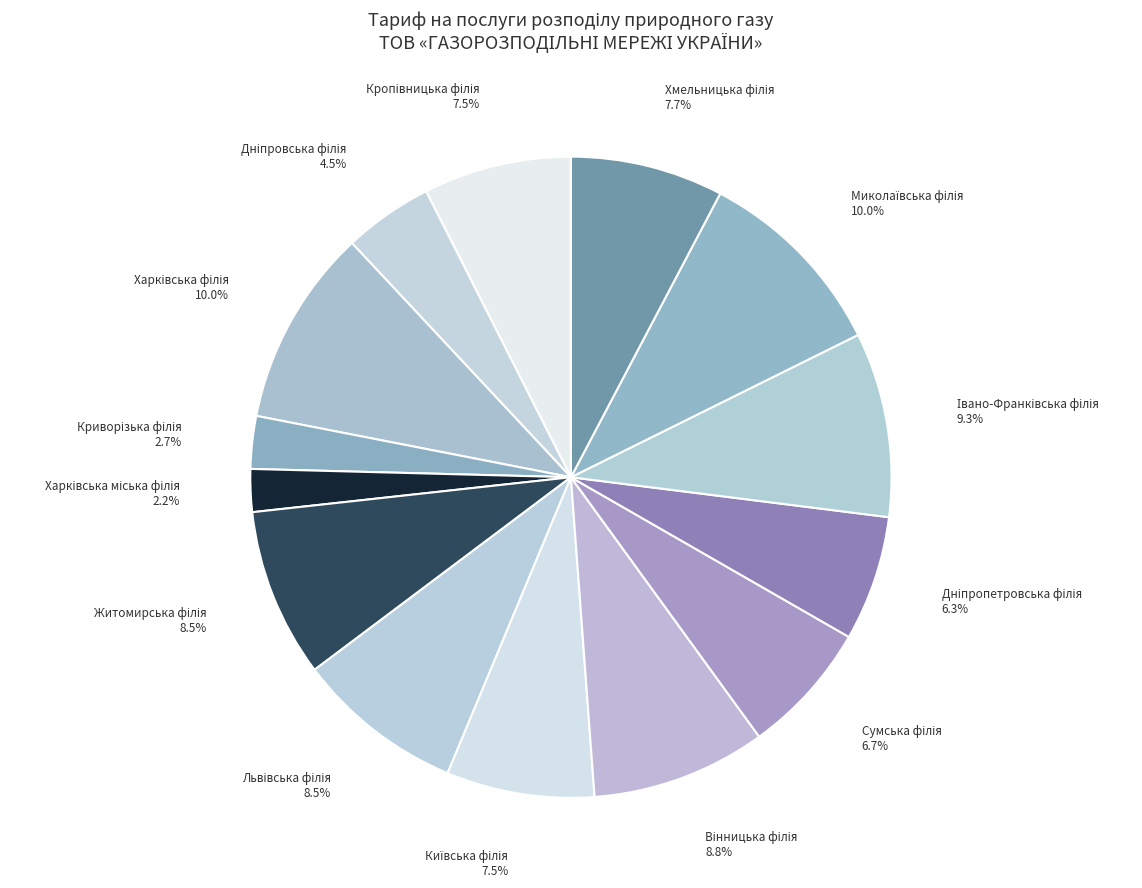

Count the number of slices in the pie.

14